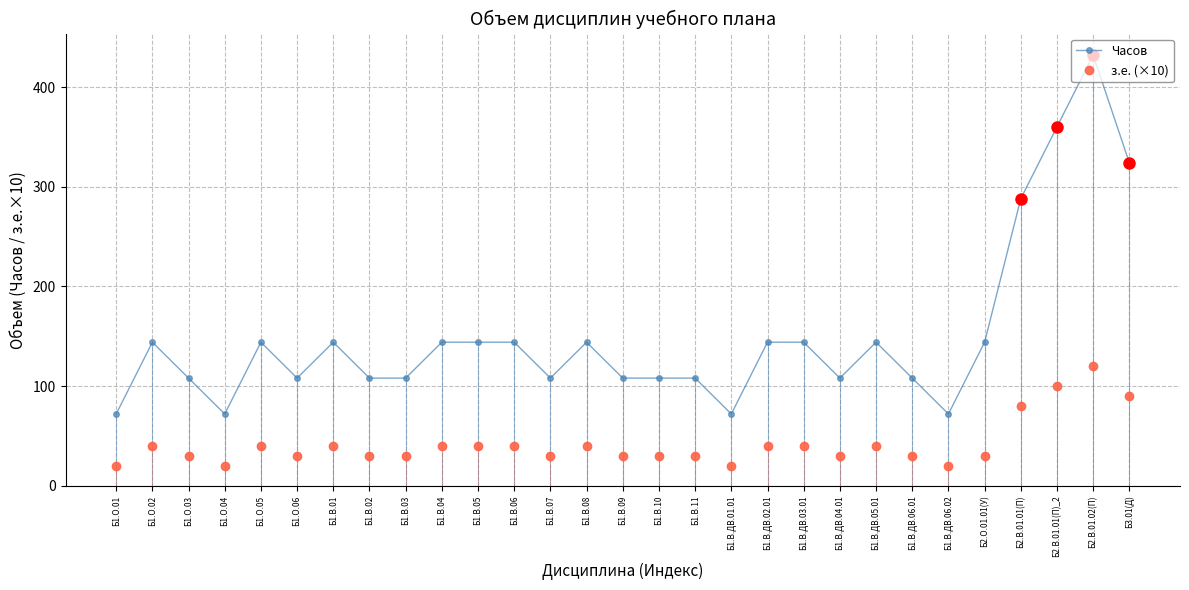

What is the label of the 20th point from the right?

Б1.В.04